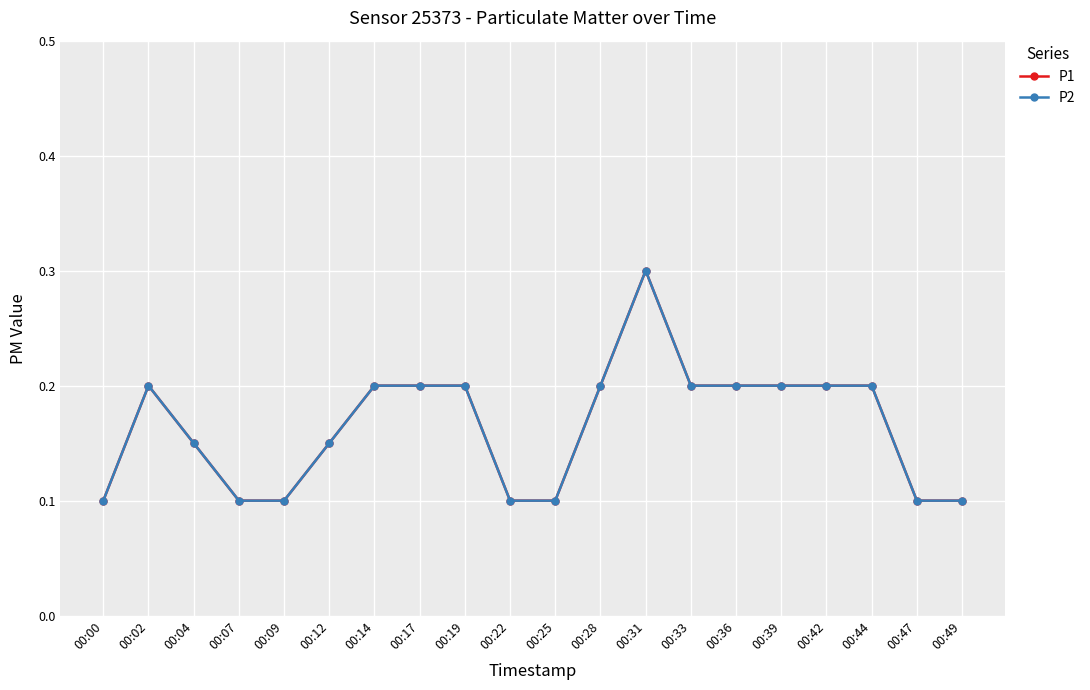

What is the difference between the P1 values at 00:42 and 00:07?

0.1